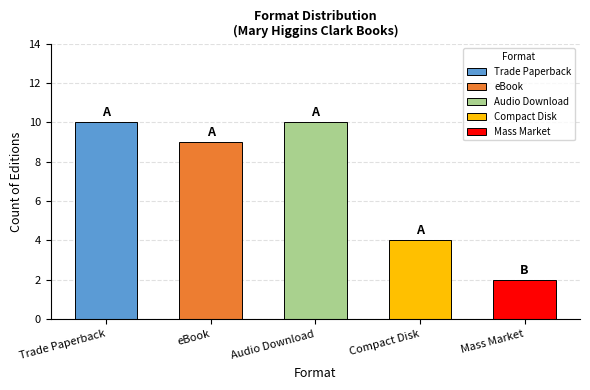

What is the greatest value displayed?

10